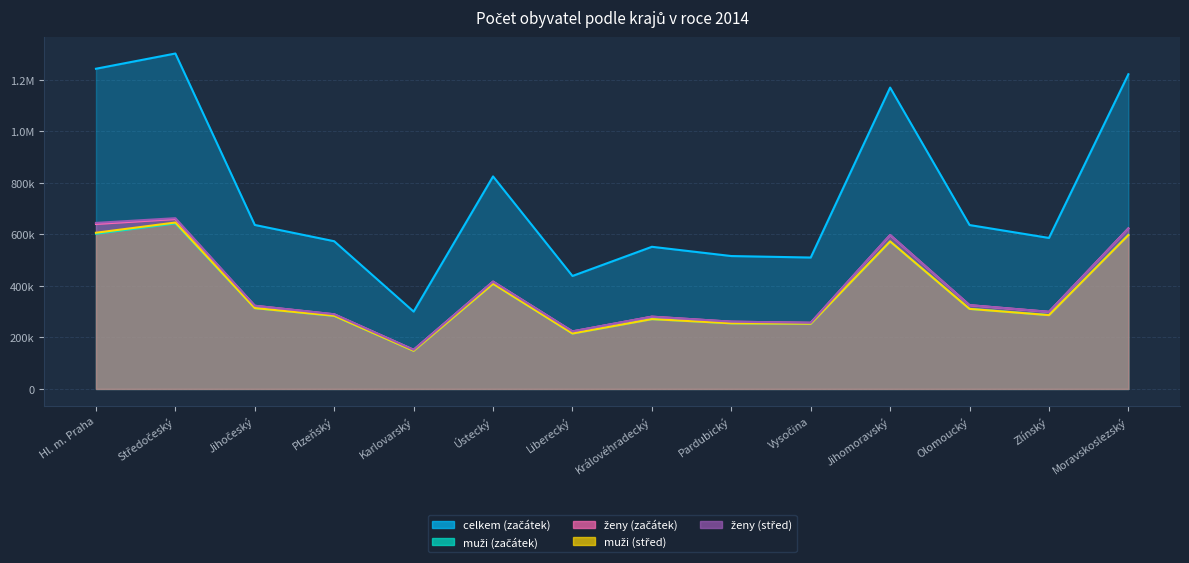

The value of muži (střed) at Ústecký is 268214. True or false?

False